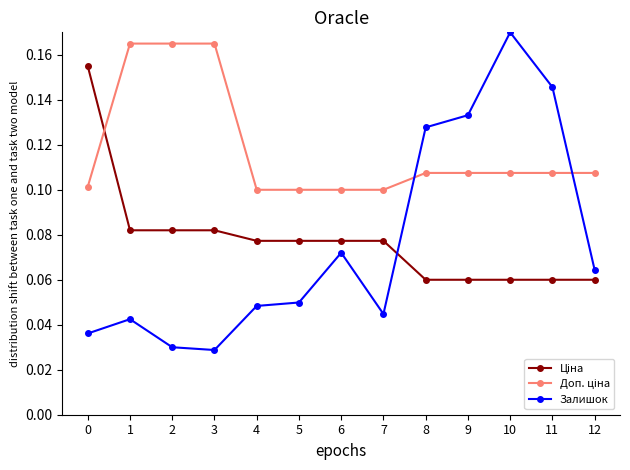

At which category does the chart reach its peak across all series?

10